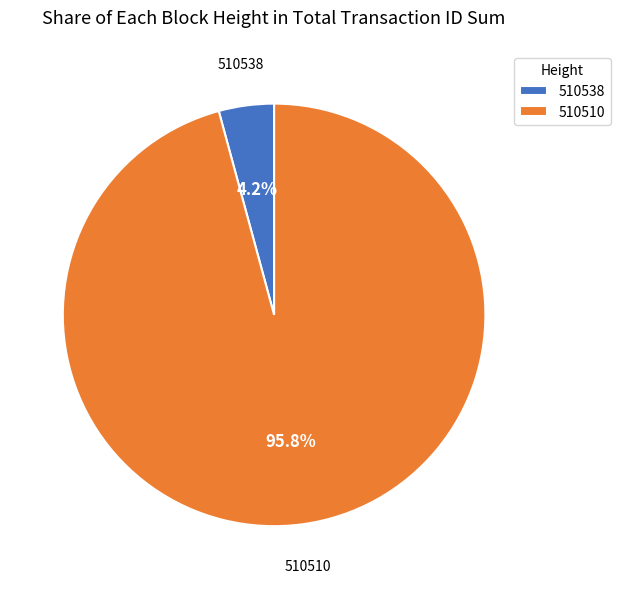

Rank the categories by value from highest to lowest.

510510, 510538